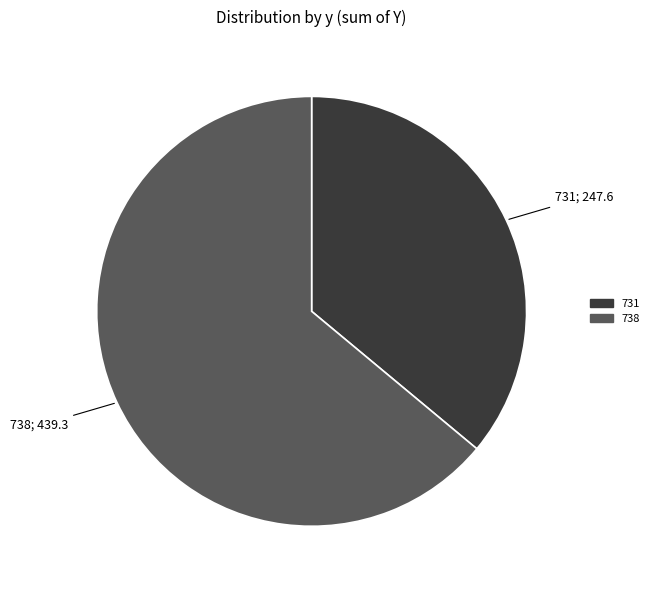

True or false: 731 accounts for 36% of the total.

True